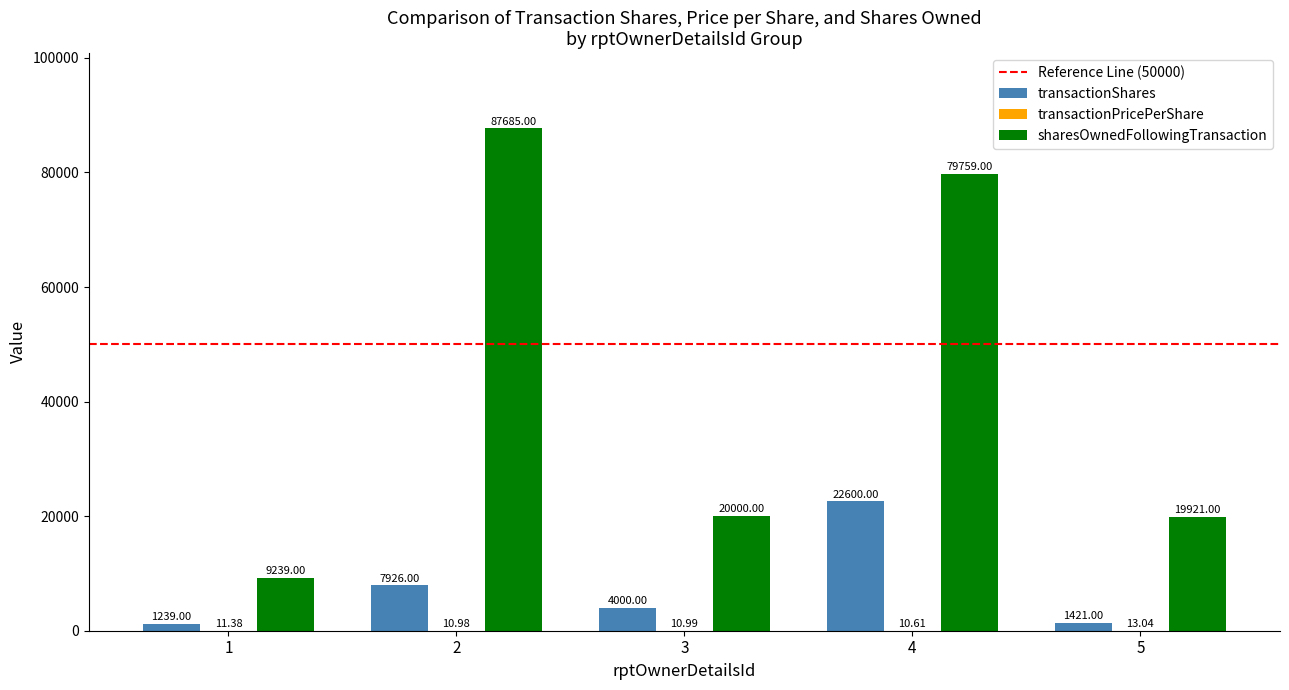

What is the total value across all series at 2?

95622.0